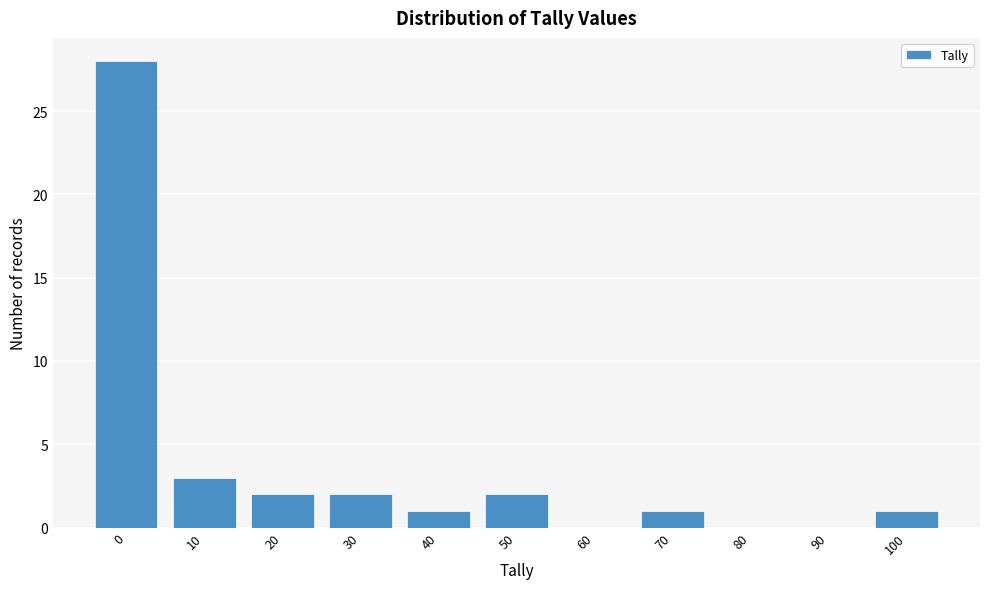

Reading right to left, list all the values displayed in this chart.

100=1	90=0	80=0	70=1	60=0	50=2	40=1	30=2	20=2	10=3	0=28